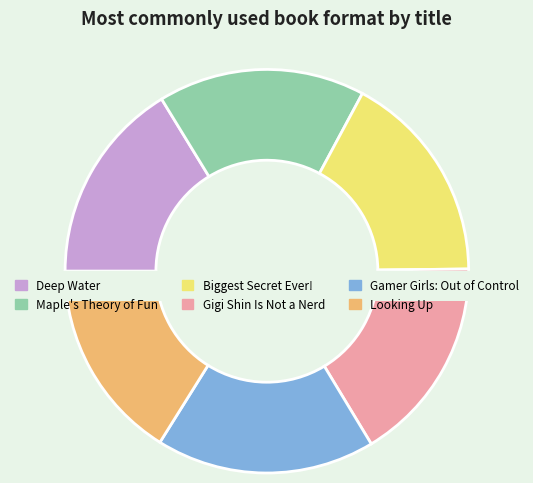

To the nearest percent, what portion does Deep Water represent?

16%